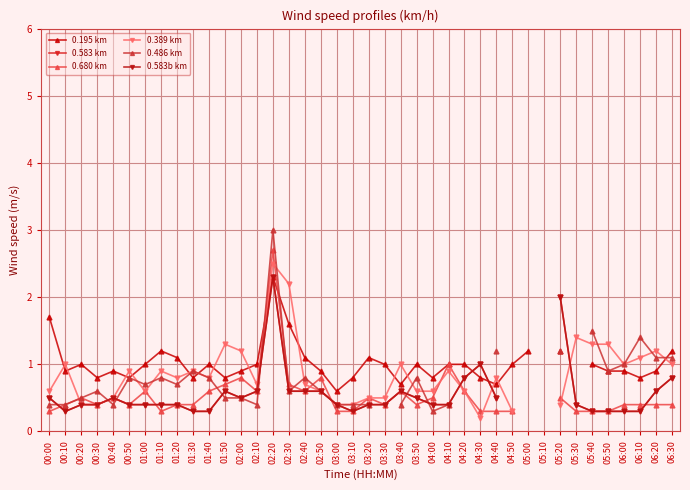

What is the label of the 19th point from the right?

03:30